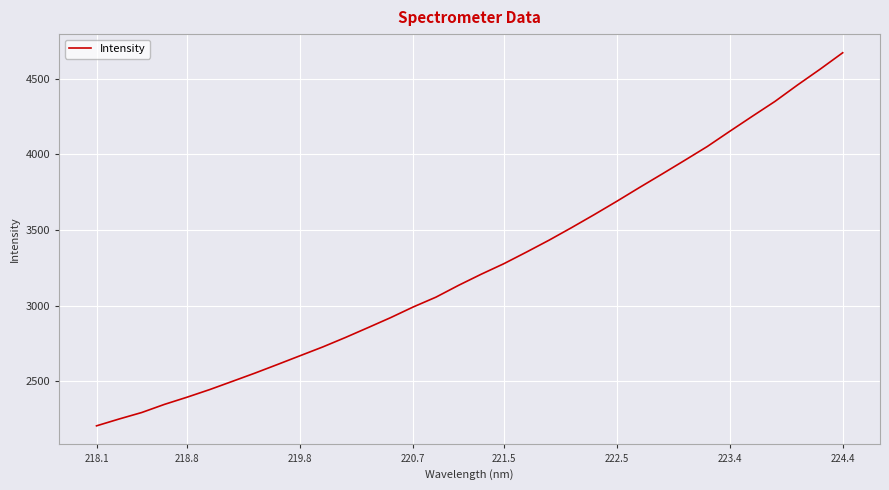

What is the smallest value displayed?

2205.0